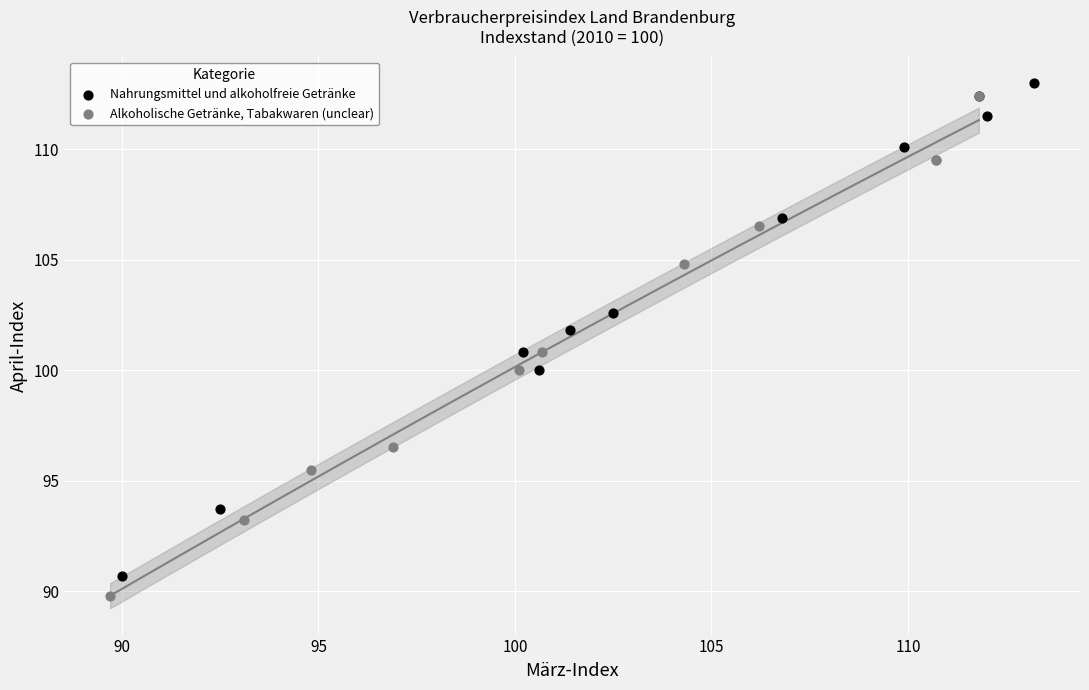

Which series reaches the minimum Y coordinate?

Alkoholische Getränke, Tabakwaren (unclear)